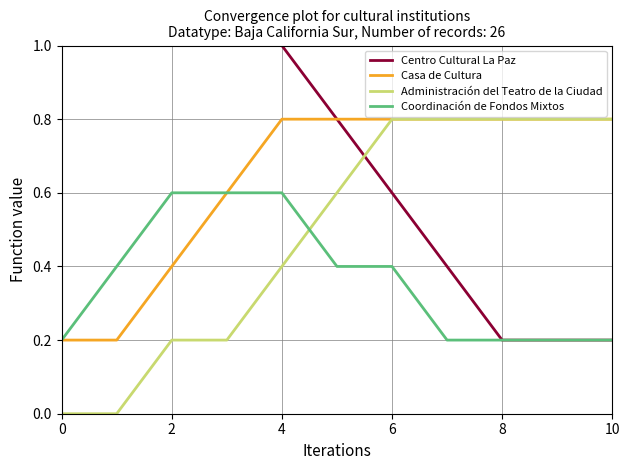

How many intersections are there between Centro Cultural La Paz and Administración del Teatro de la Ciudad?

1